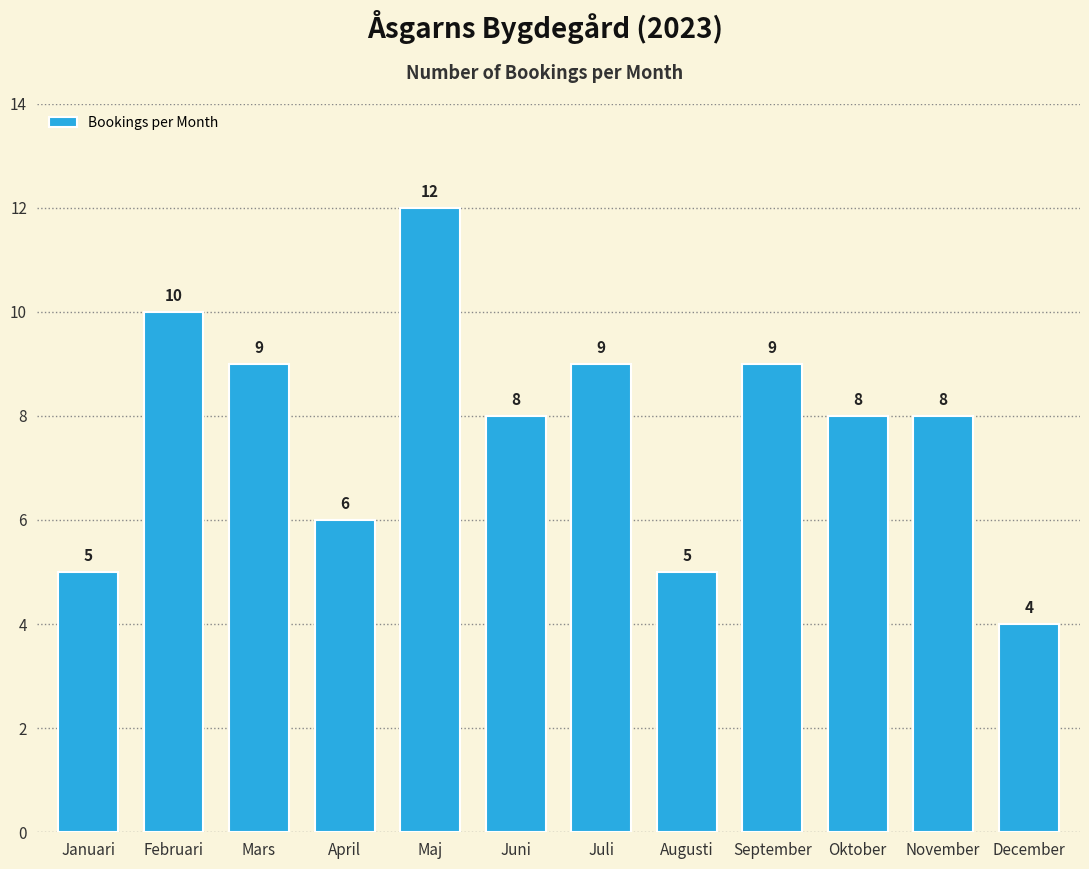

Reading left to right, extract all data points from this chart.

5	10	9	6	12	8	9	5	9	8	8	4